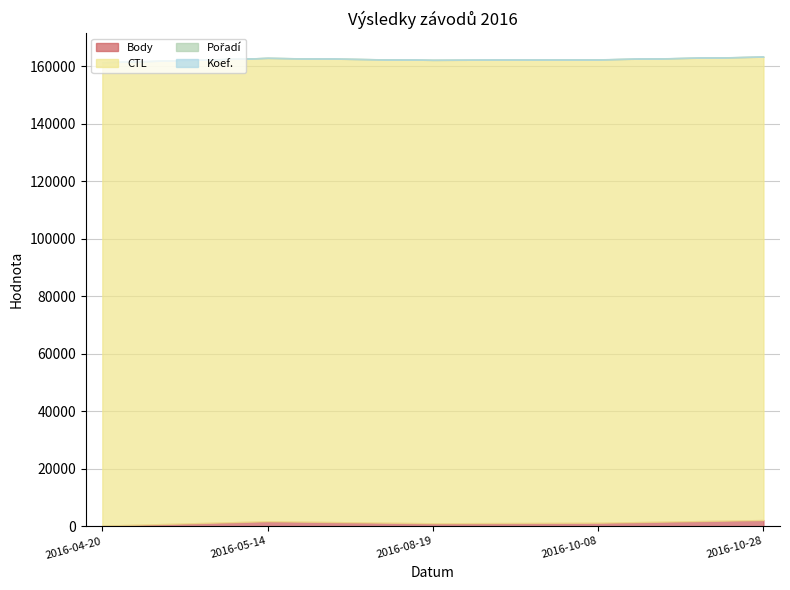

What is the total value across all series at 2016-04-20?

161342